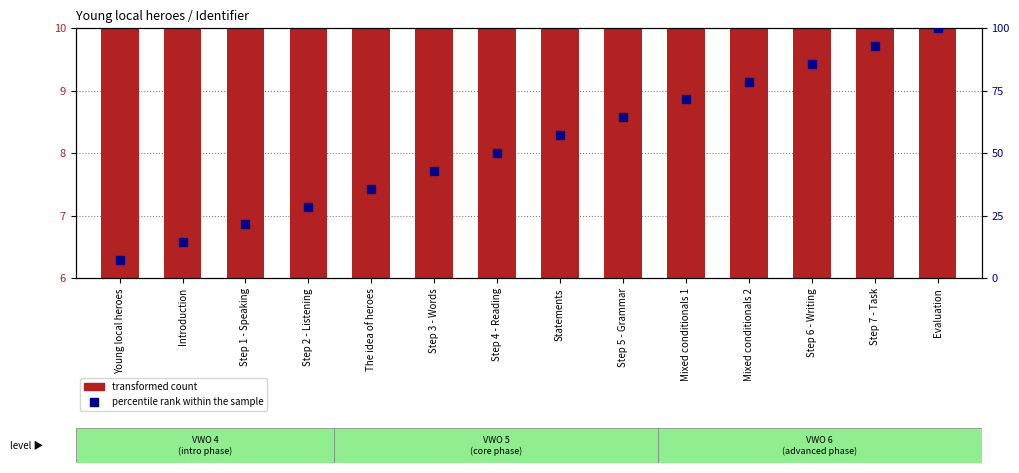

Which series reaches the maximum Y coordinate?

percentile rank within the sample